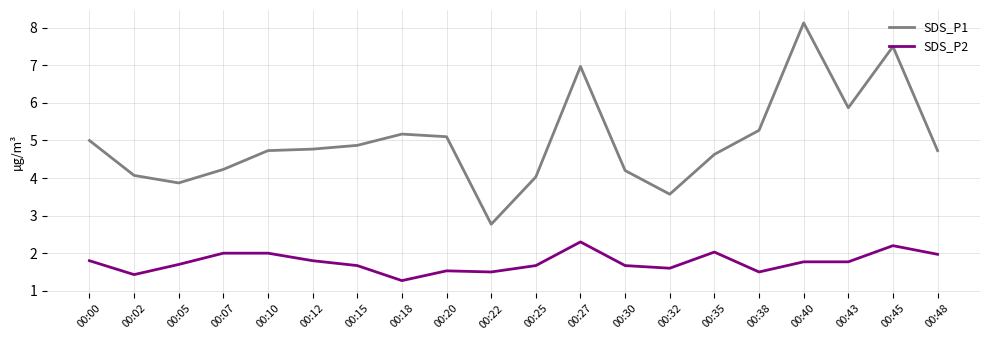

The value of SDS_P1 at 00:32 is 5.5. True or false?

False